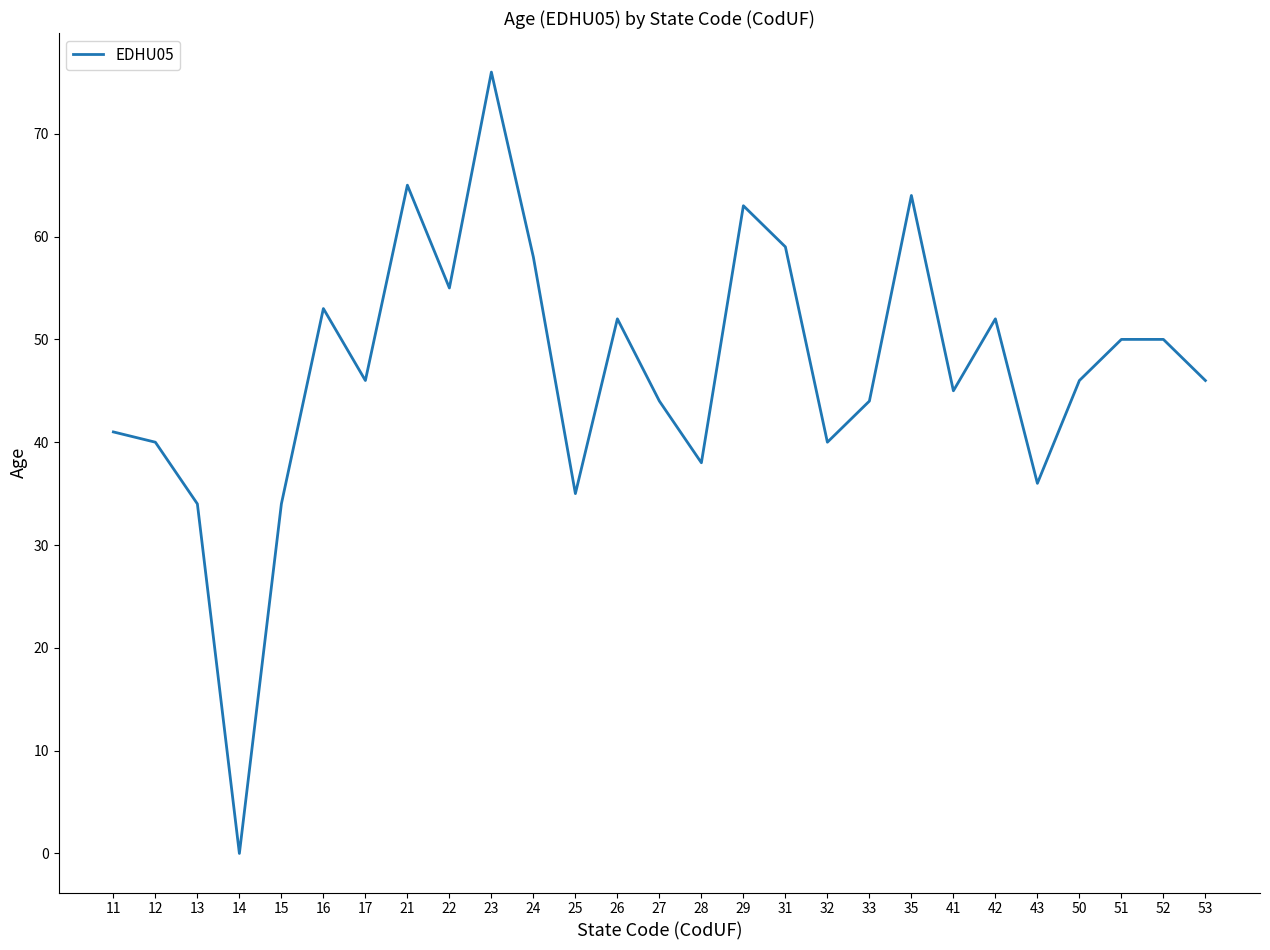

Which label corresponds to the largest value in the chart?

23